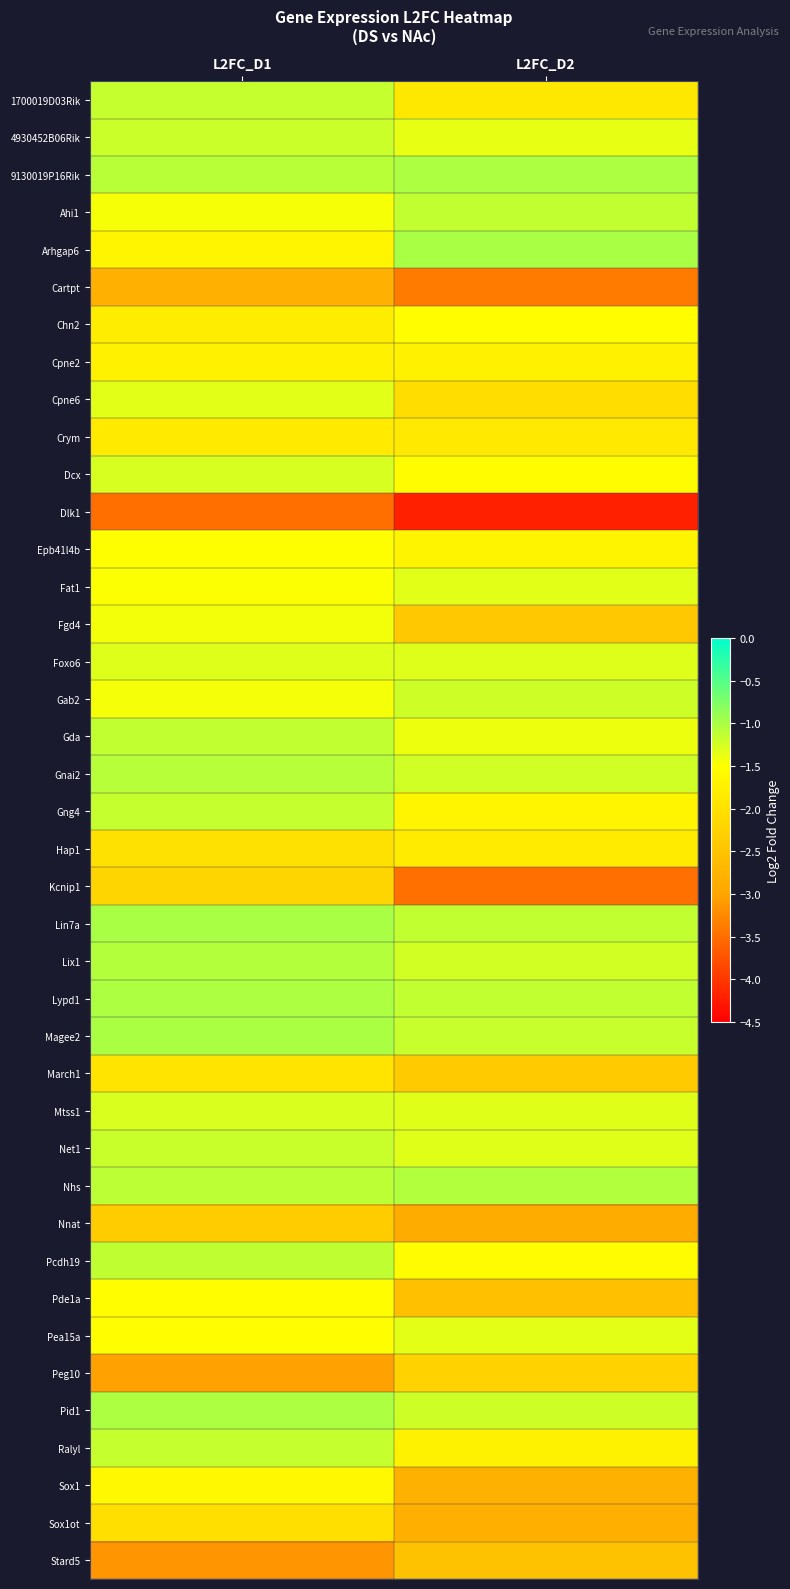

At L2FC_D2, list the series in order from smallest to largest.

Dlk1, Kcnip1, Cartpt, Nnat, Sox1ot, Sox1, Pde1a, Stard5, Fgd4, March1, Peg10, Cpne6, 1700019D03Rik, Crym, Hap1, Cpne2, Ralyl, Epb41l4b, Gng4, Pcdh19, Dcx, Chn2, Gda, 4930452B06Rik, Pea15a, Fat1, Mtss1, Net1, Foxo6, Lix1, Gnai2, Pid1, Gab2, Magee2, Ahi1, Lypd1, Lin7a, Nhs, 9130019P16Rik, Arhgap6